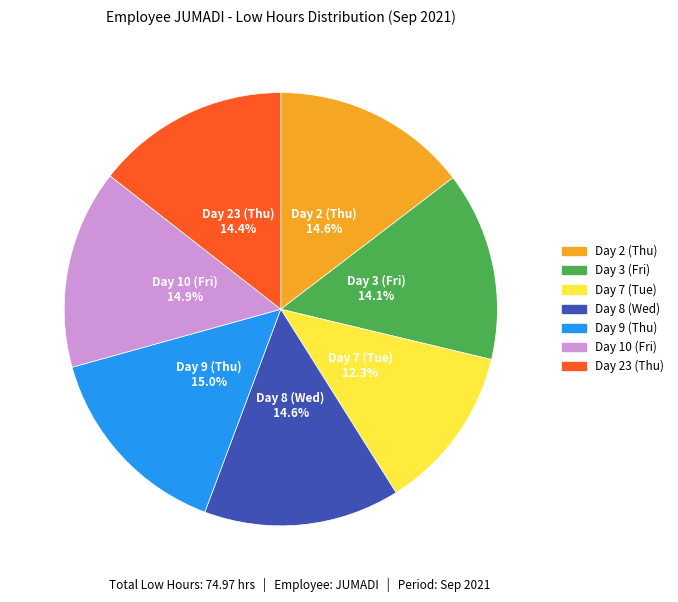

Count the number of slices in the pie.

7